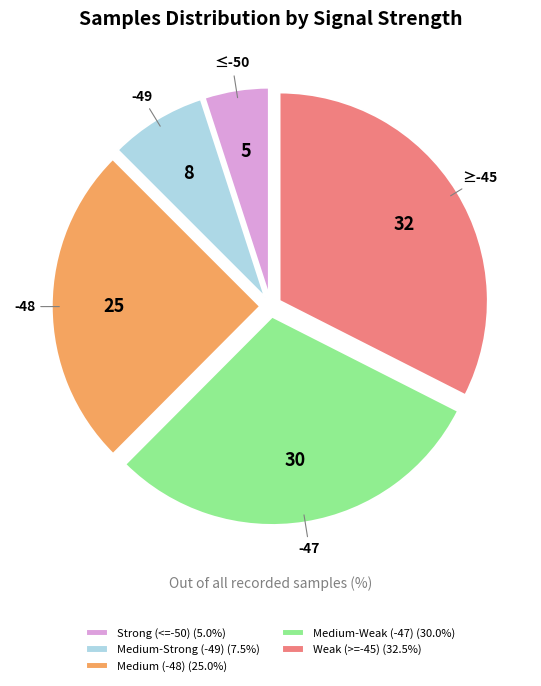

How many slices are in this pie chart?

5